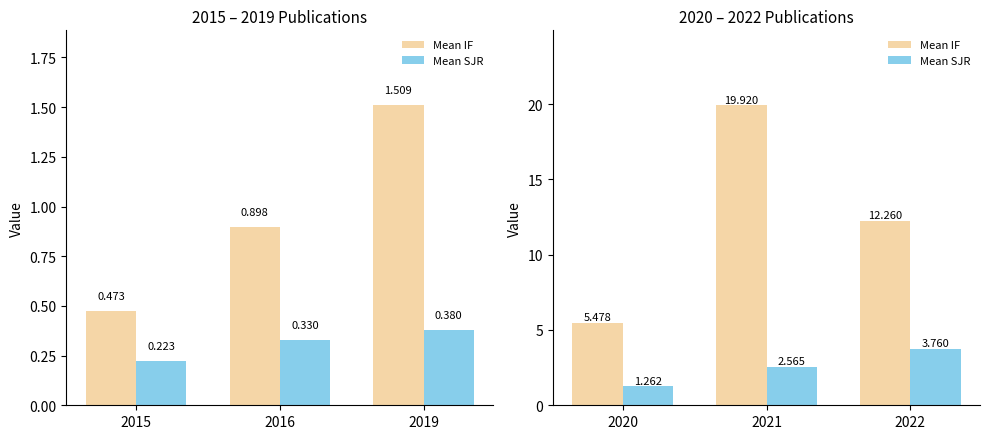

List the series in order of their overall mean, lowest first.

Mean SJR, Mean IF